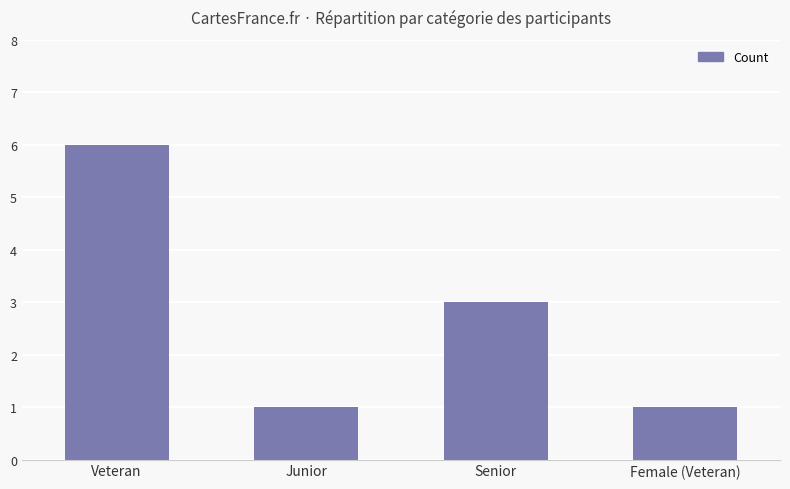

Is it true that the value at Junior is 2?

False